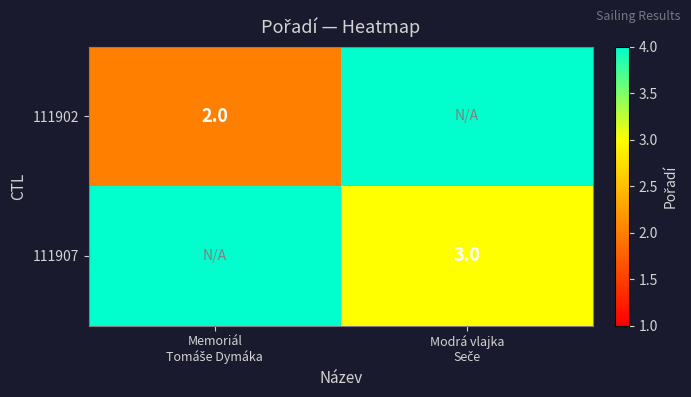

Which series has the largest range (max minus min)?

111902